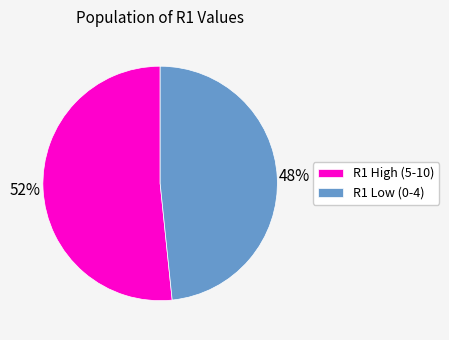

True or false: R1 Low (0-4) accounts for 48% of the total.

True